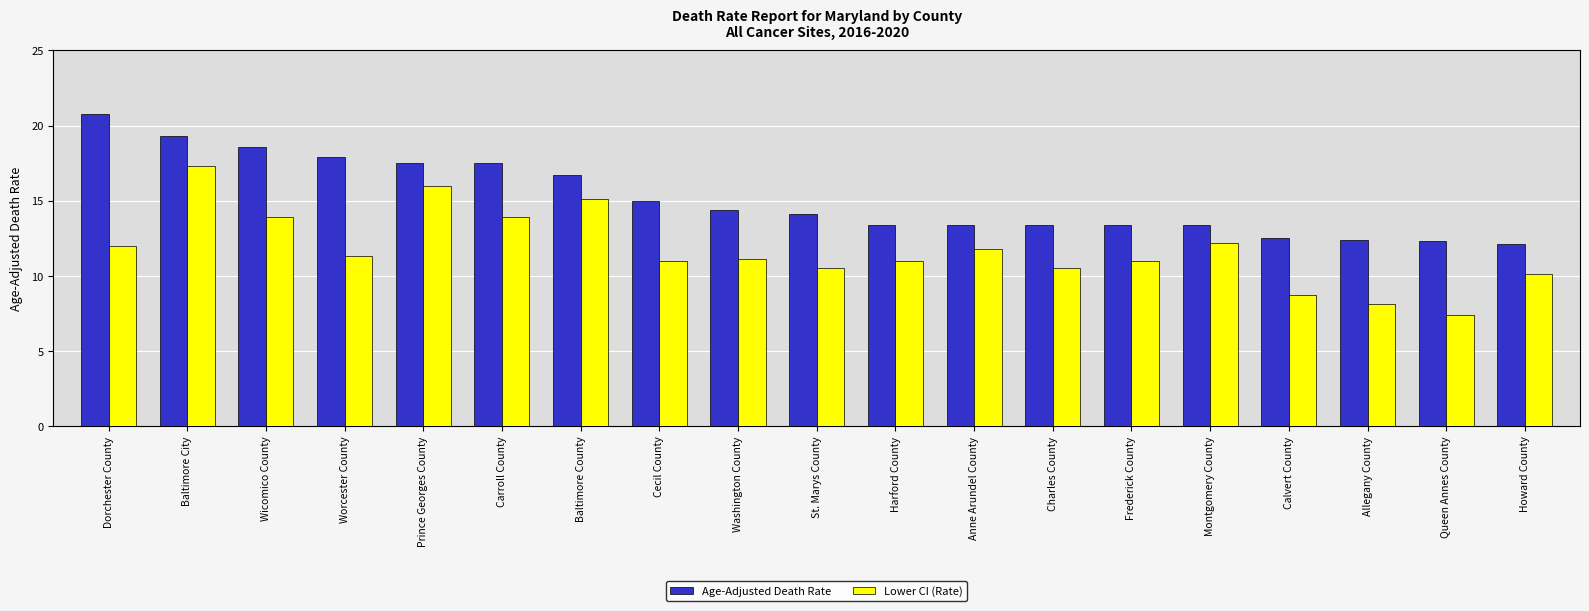

Is it true that Lower CI (Rate) equals 7.4 at Queen Annes County?

True